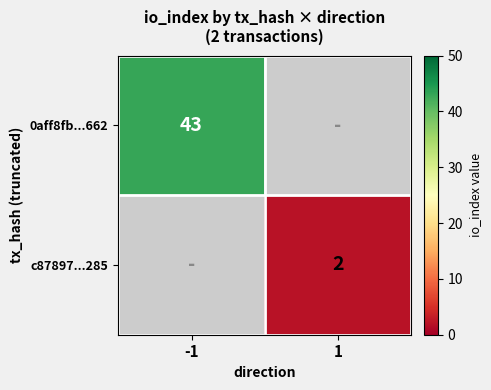

Is it true that c87897...285 equals 2 at 1?

True